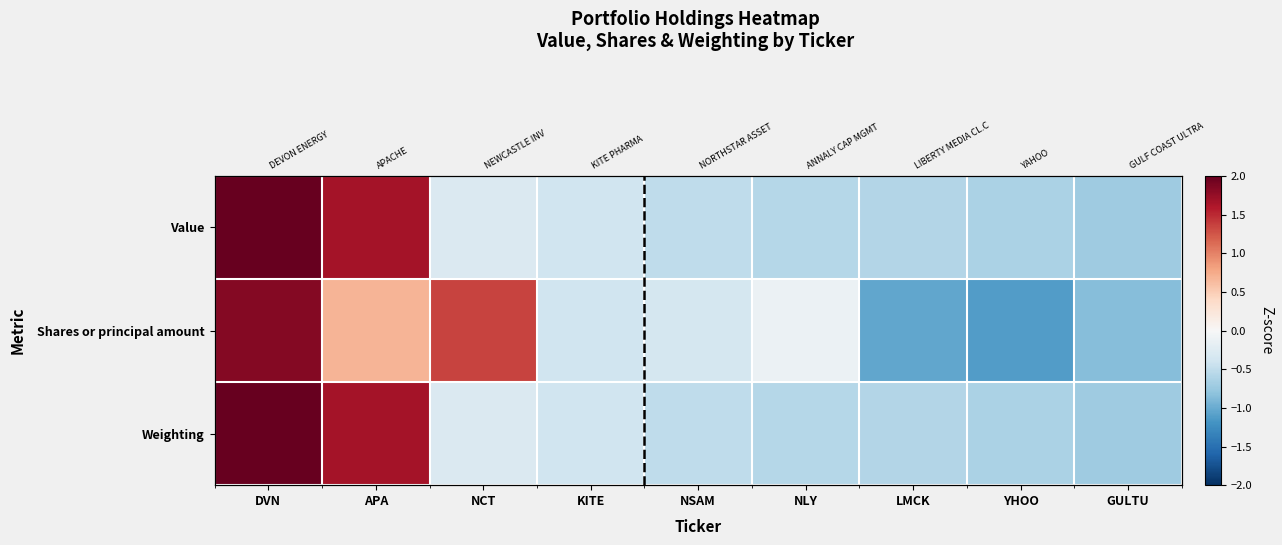

Which series has the widest spread of values?

Shares or principal amount